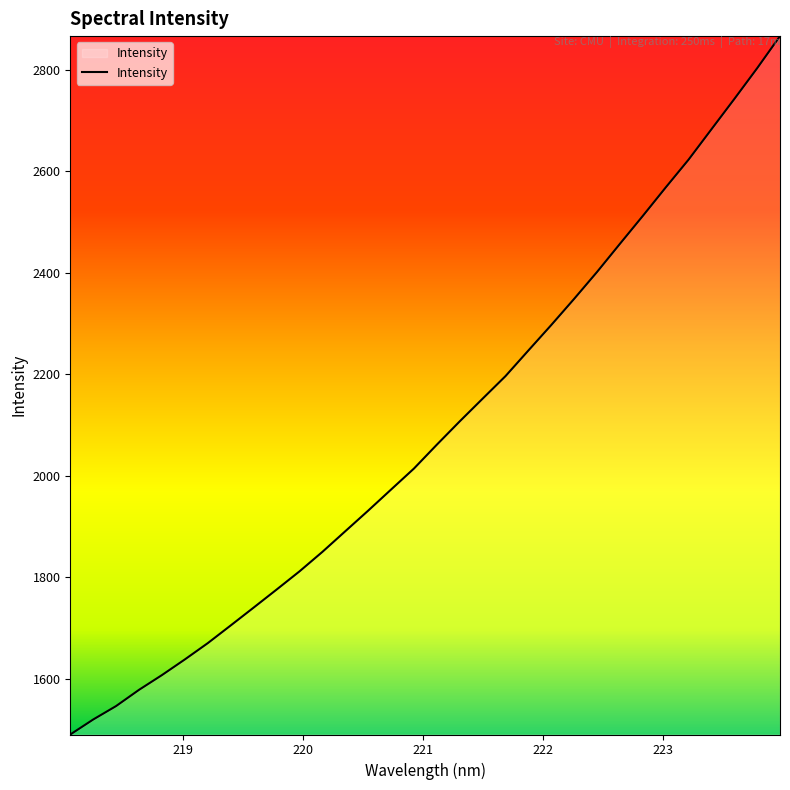

What is the difference between the maximum and minimum values?

1376.1